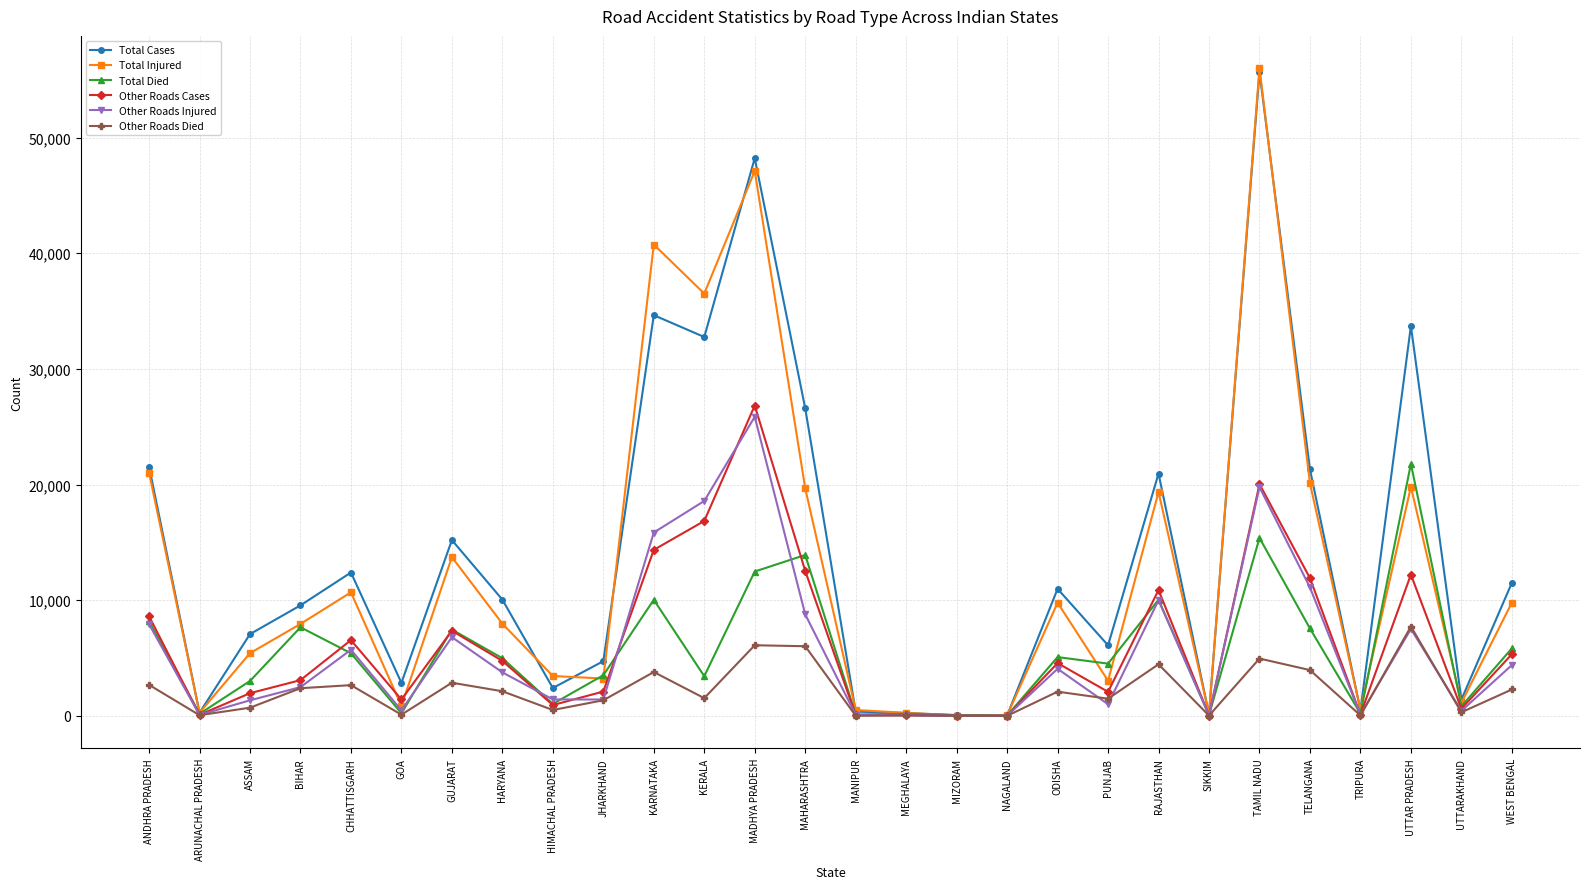

Does the chart display data point markers on the line(s)?

Yes